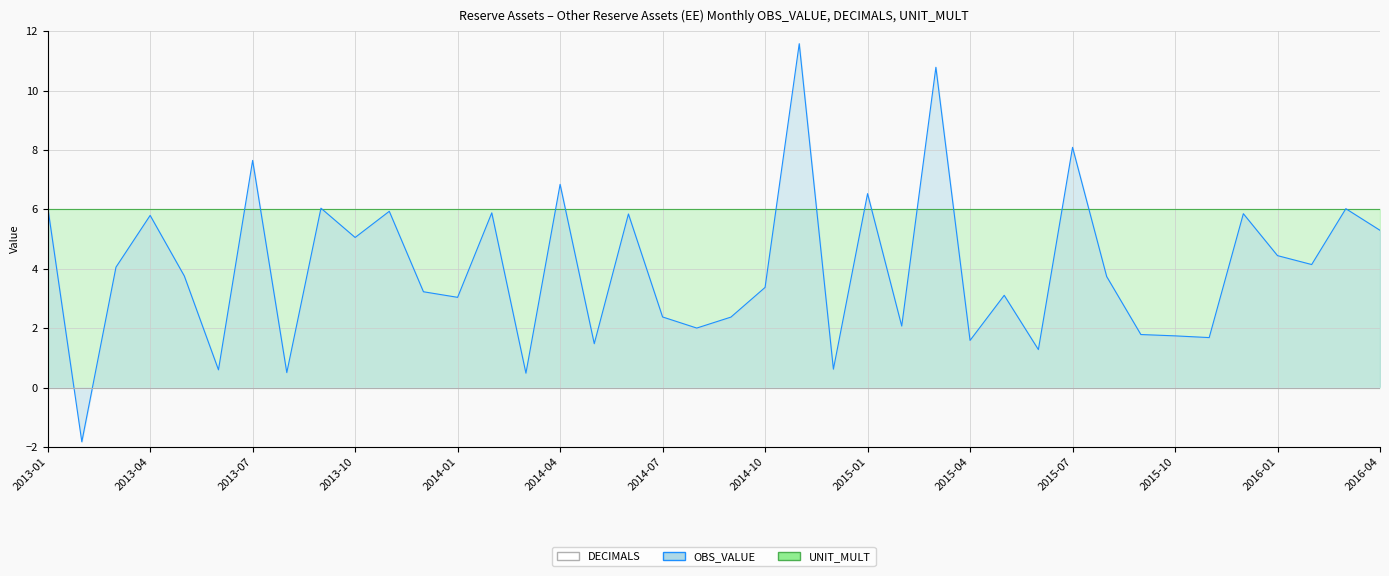

The UNIT_MULT series shows 9.4 at 2016-01. True or false?

False